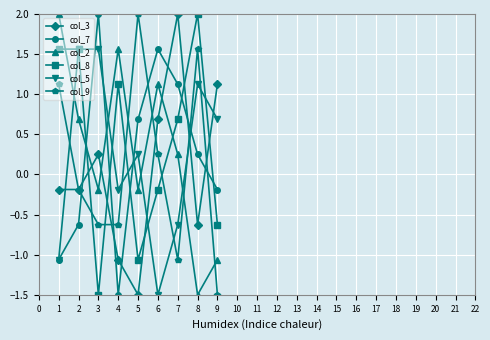

What are all the series names shown in the legend?

col_3, col_7, col_2, col_8, col_5, col_9